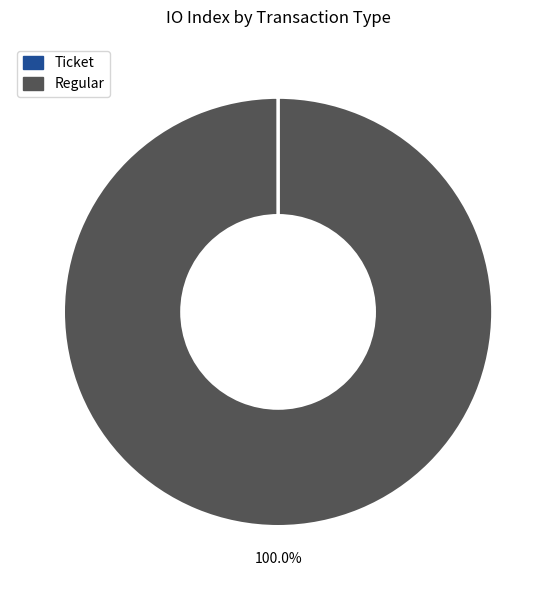

Is there a majority slice in this chart?

Yes